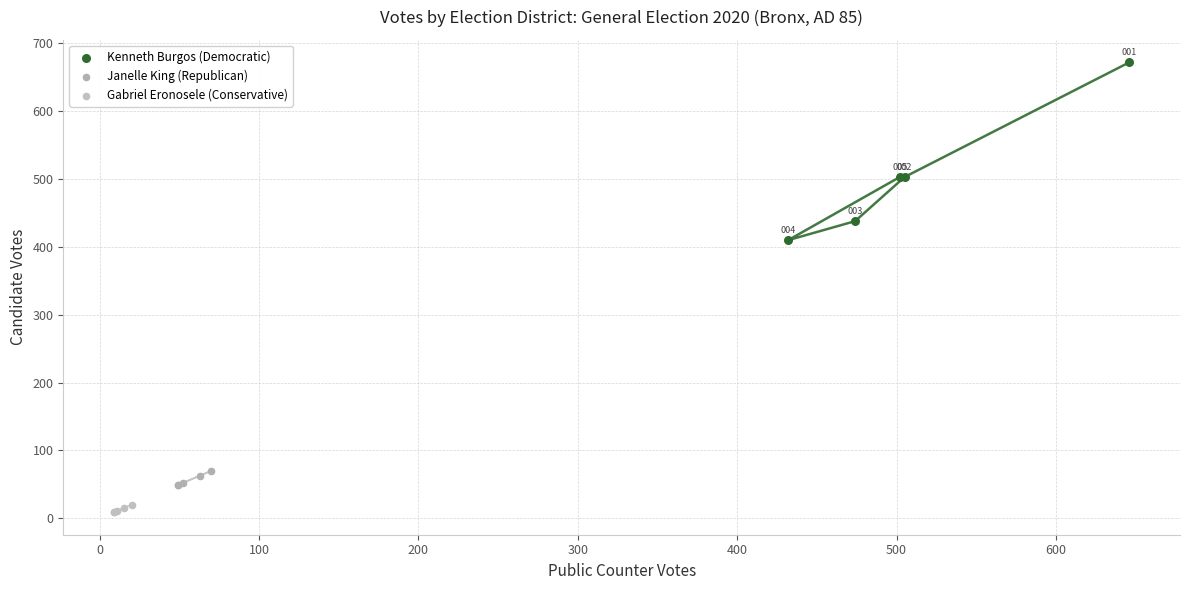

Which series reaches the maximum Y coordinate?

Kenneth Burgos (Democratic)